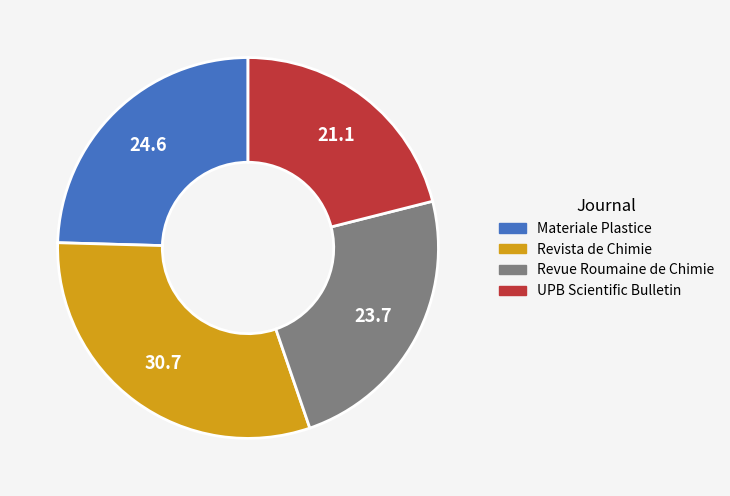

Do Revue Roumaine de Chimie and Materiale Plastice together represent more than half of the pie?

No